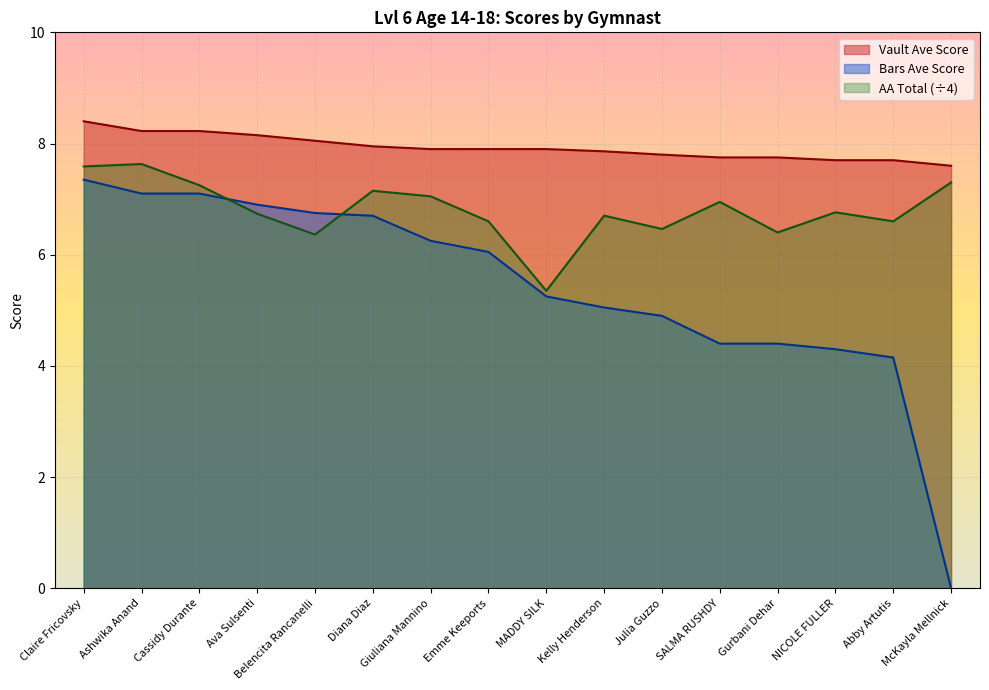

Reading left to right, extract all data points from this chart.

Vault Ave Score: 8.4	8.2	8.2	8.2	8.1	8.0	7.9	7.9	7.9	7.9	7.8	7.8	7.8	7.7	7.7	7.6
Bars Ave Score: 7.3	7.1	7.1	6.9	6.8	6.7	6.2	6.0	5.2	5.0	4.9	4.4	4.4	4.3	4.2	0.0
AA Total: 7.6	7.6	7.2	6.7	6.4	7.2	7.0	6.6	5.3	6.7	6.5	7.0	6.4	6.8	6.6	7.3